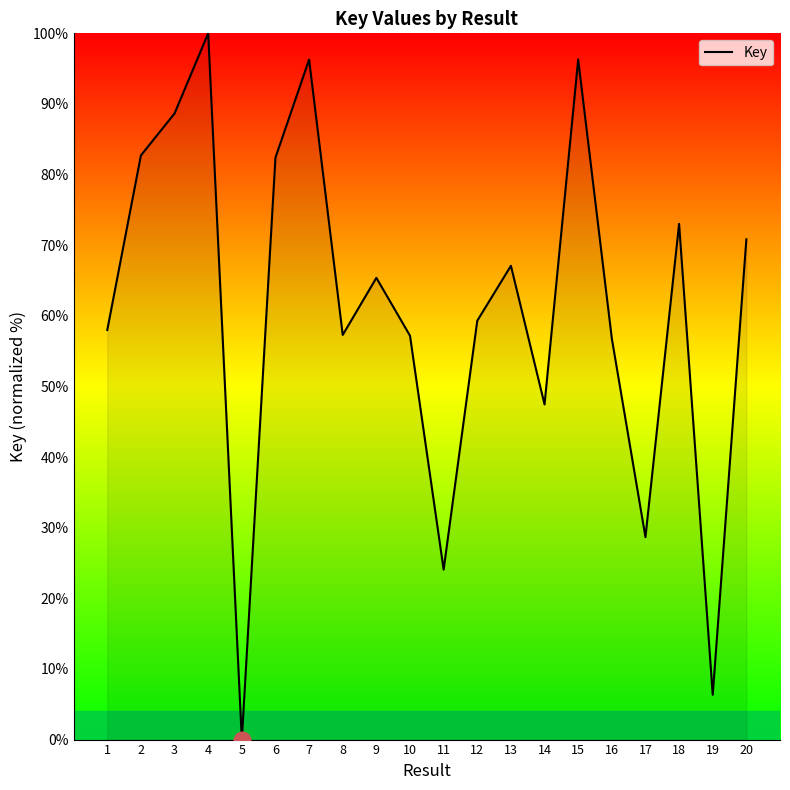

What is the change in value from 1 to 3?

+30.7